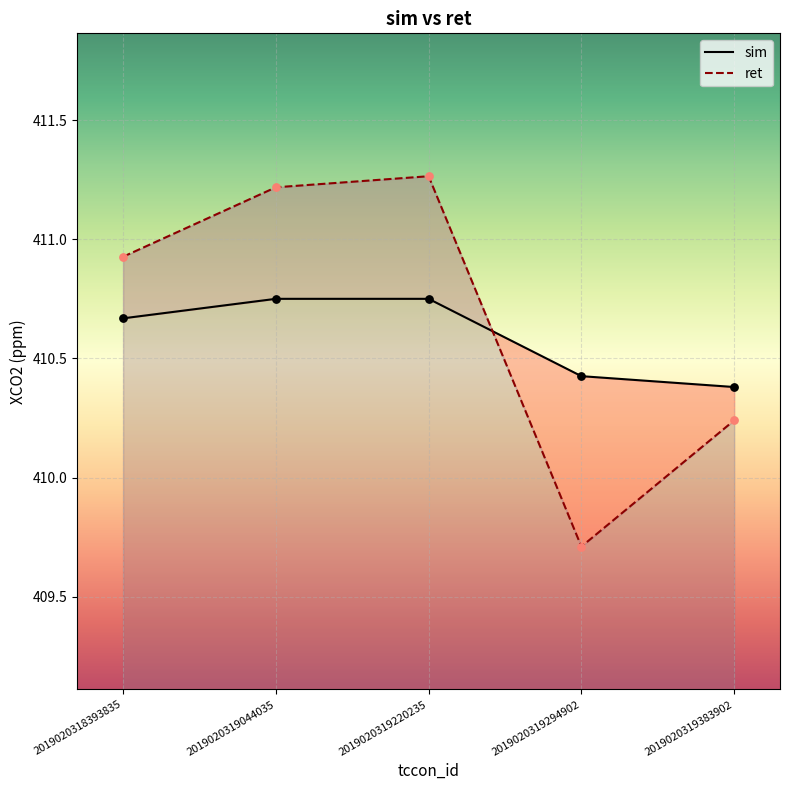

Which series has the widest spread of Y values?

ret